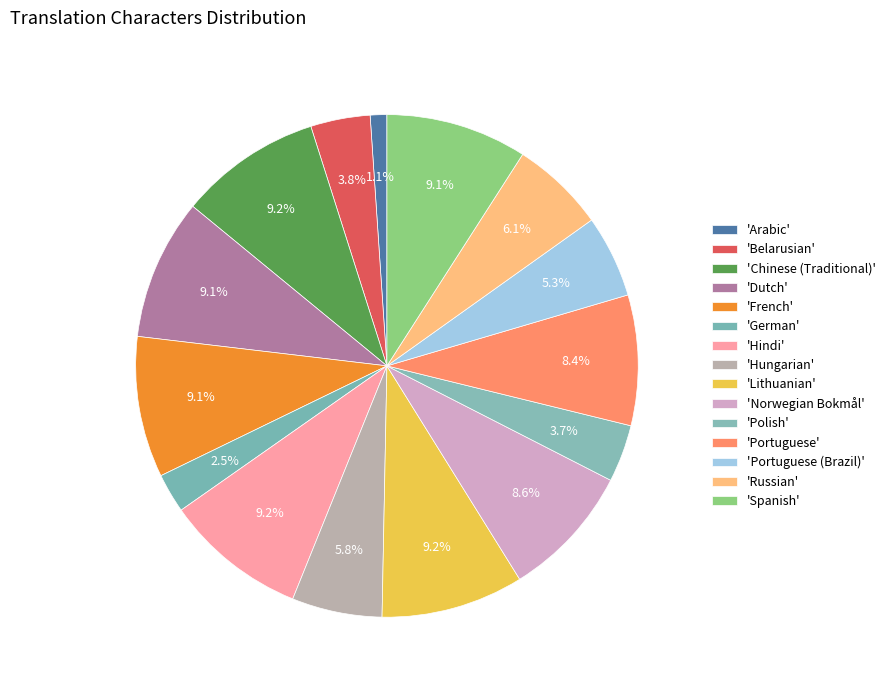

Count the number of slices in the pie.

15